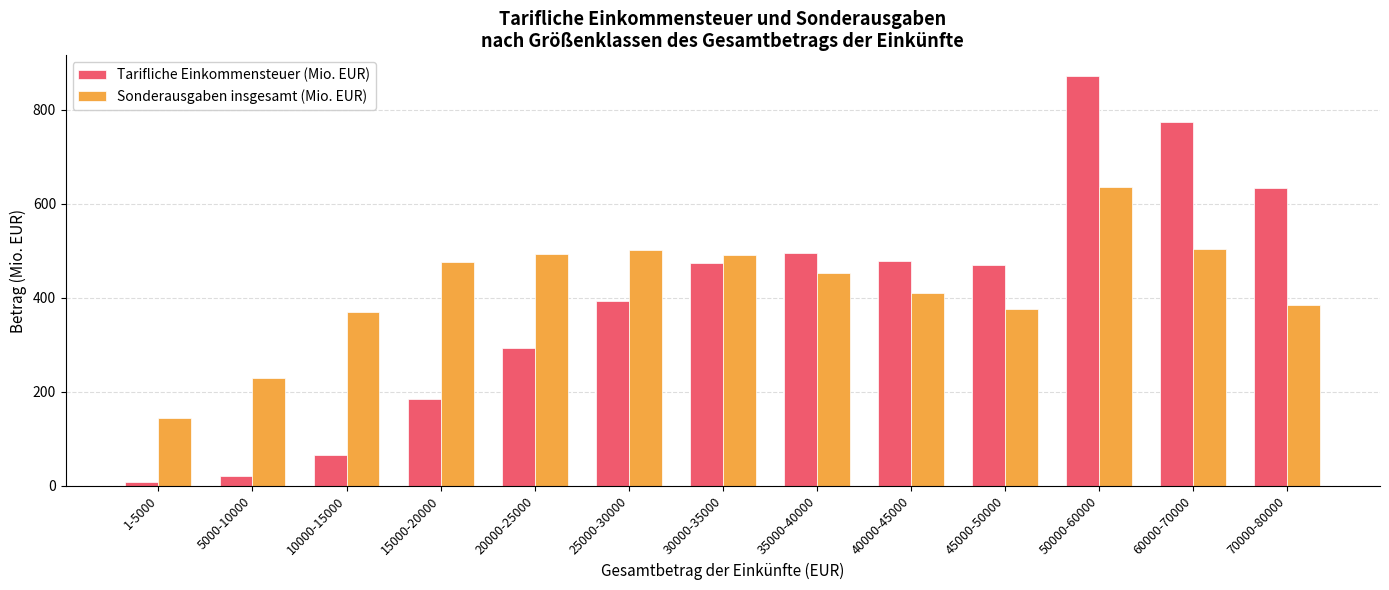

At which label does Tarifliche Einkommensteuer (Mio. EUR) first exceed 469?

30000-35000